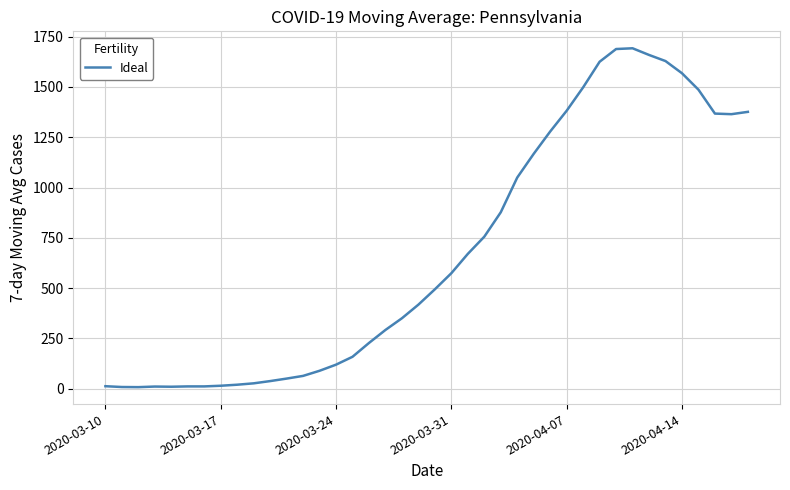

What is the maximum value shown in the chart?

1692.3